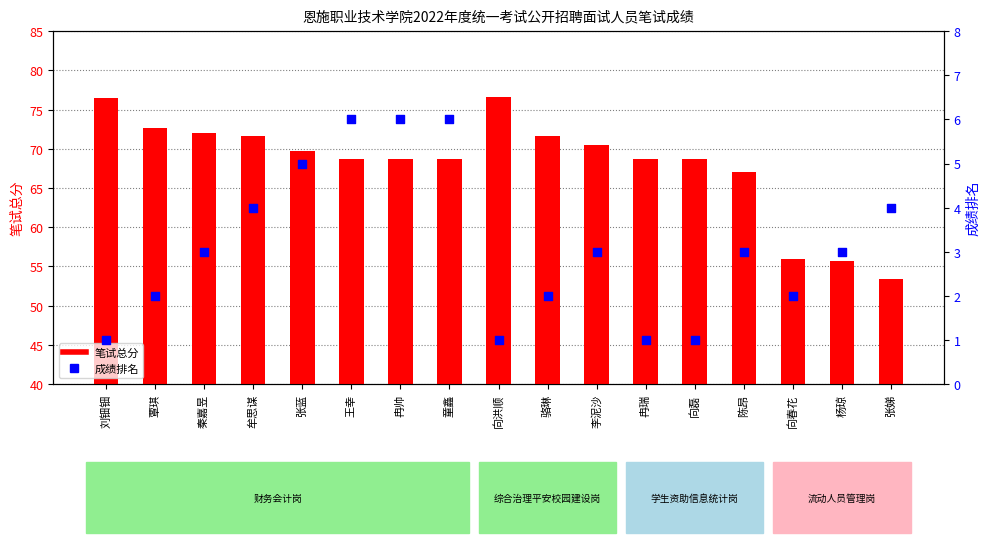

At which category is the sum across all series the highest?

向洪顺